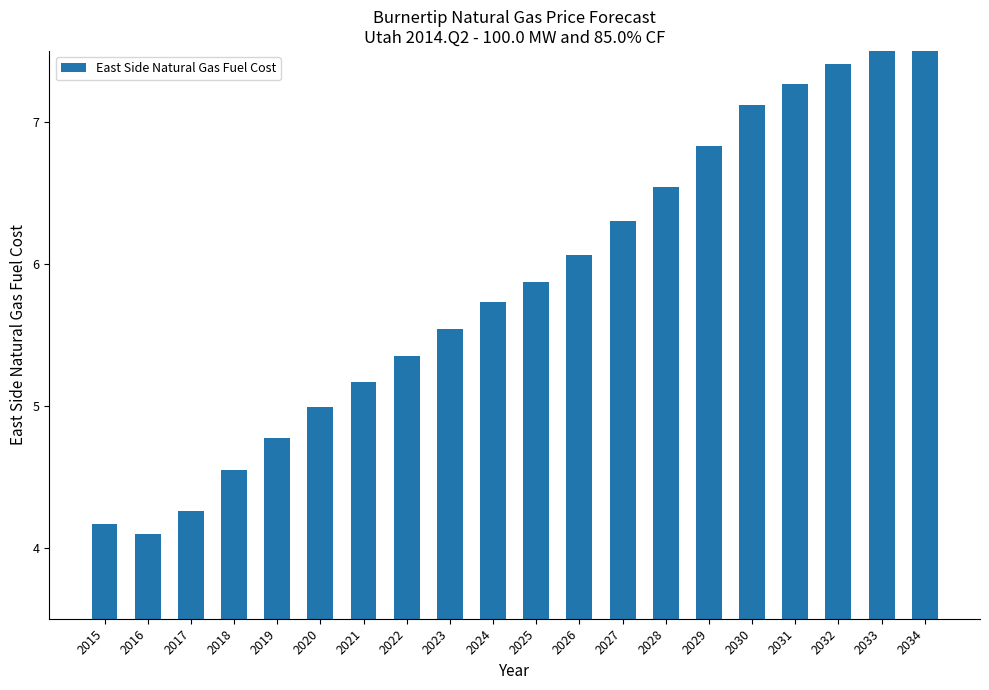

What is the value of the 12th bar from the left?

6.1